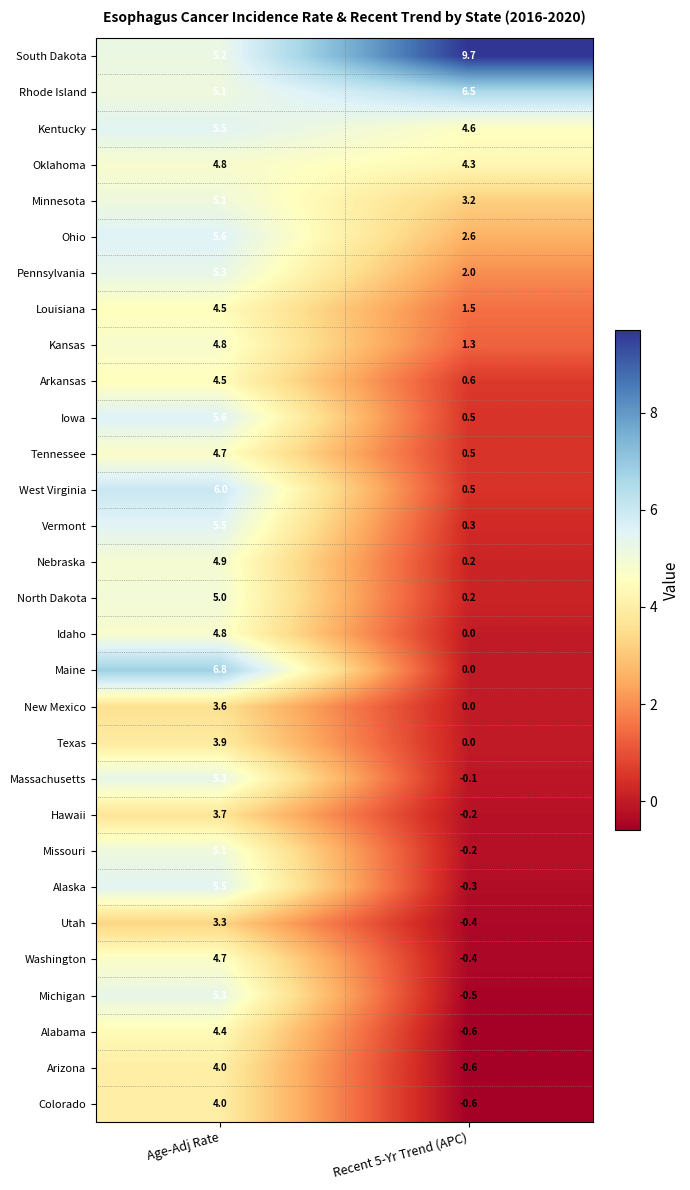

Rank the categories by Texas value from highest to lowest.

Age-Adj Rate, Recent 5-Yr Trend (APC)